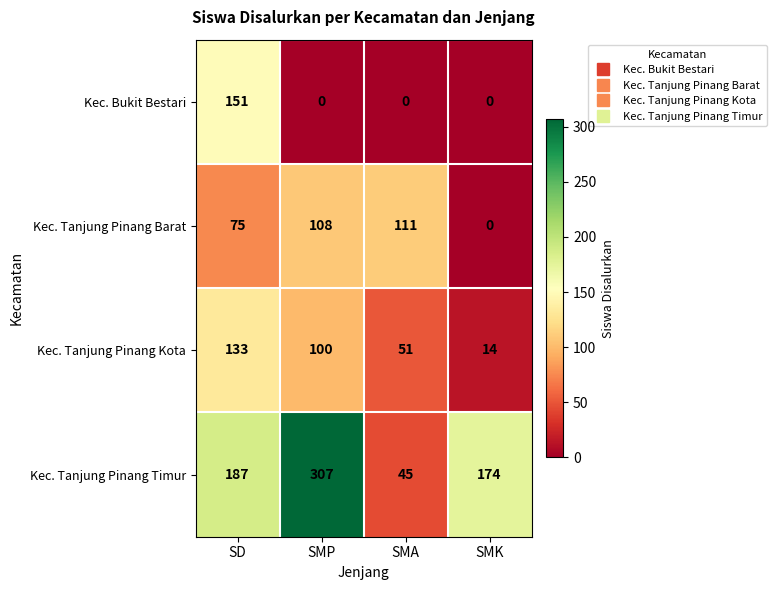

Reading right to left, what are all the values shown in this chart?

Kec. Bukit Bestari: 0	0	0	151
Kec. Tanjung Pinang Barat: 0	111	108	75
Kec. Tanjung Pinang Kota: 14	51	100	133
Kec. Tanjung Pinang Timur: 174	45	307	187